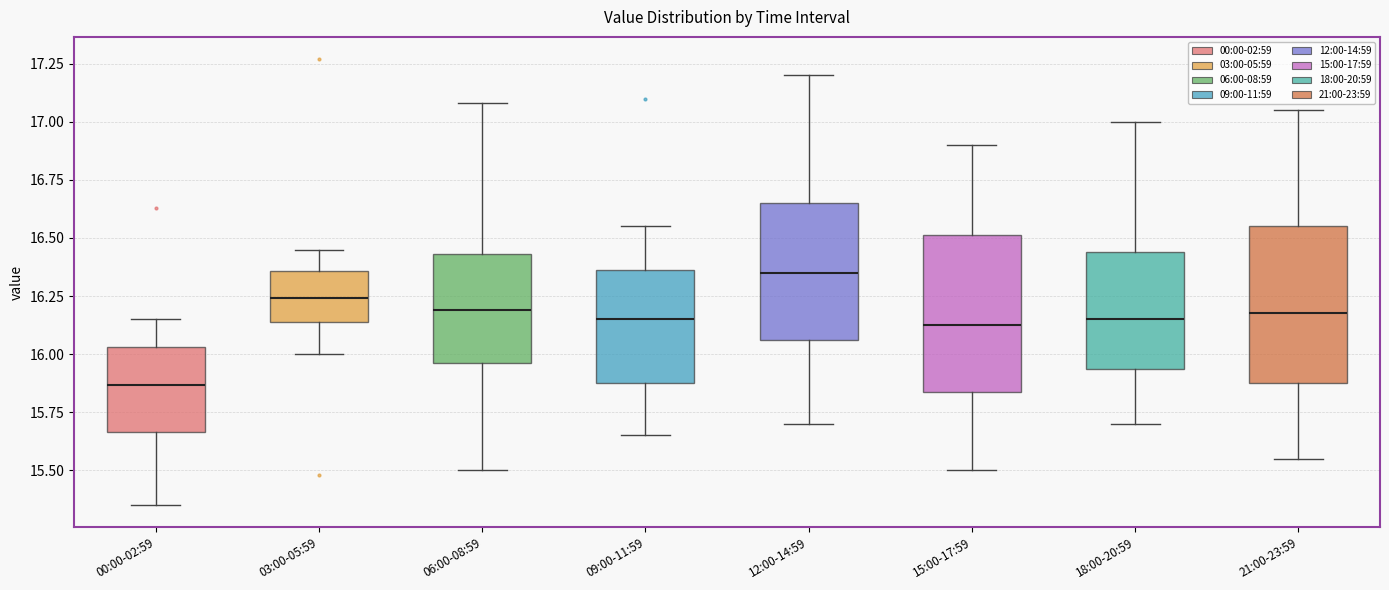

Which box has the highest median line?

12:00-14:59